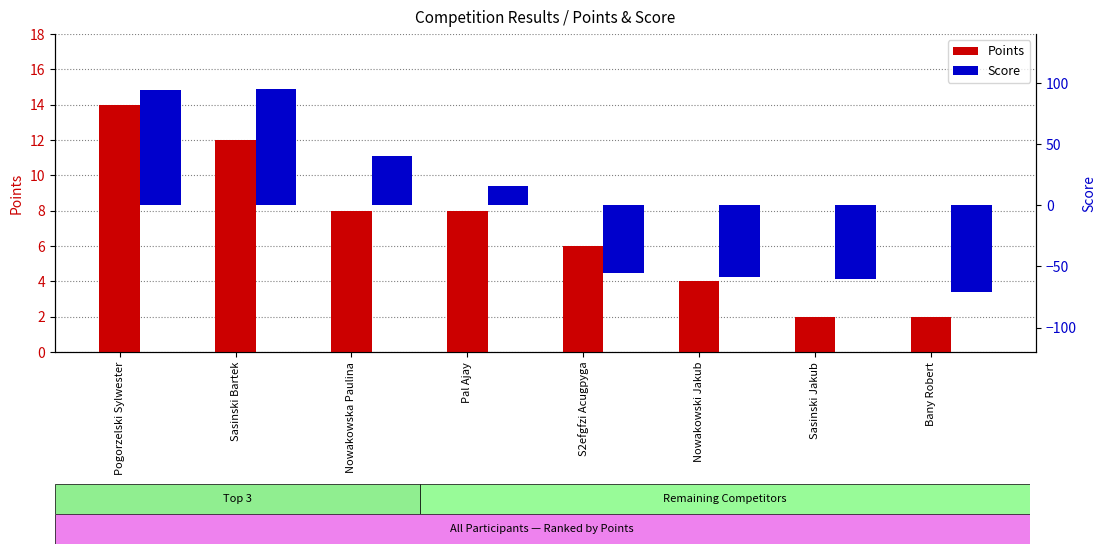

How many values in the Score series exceed 16?

3